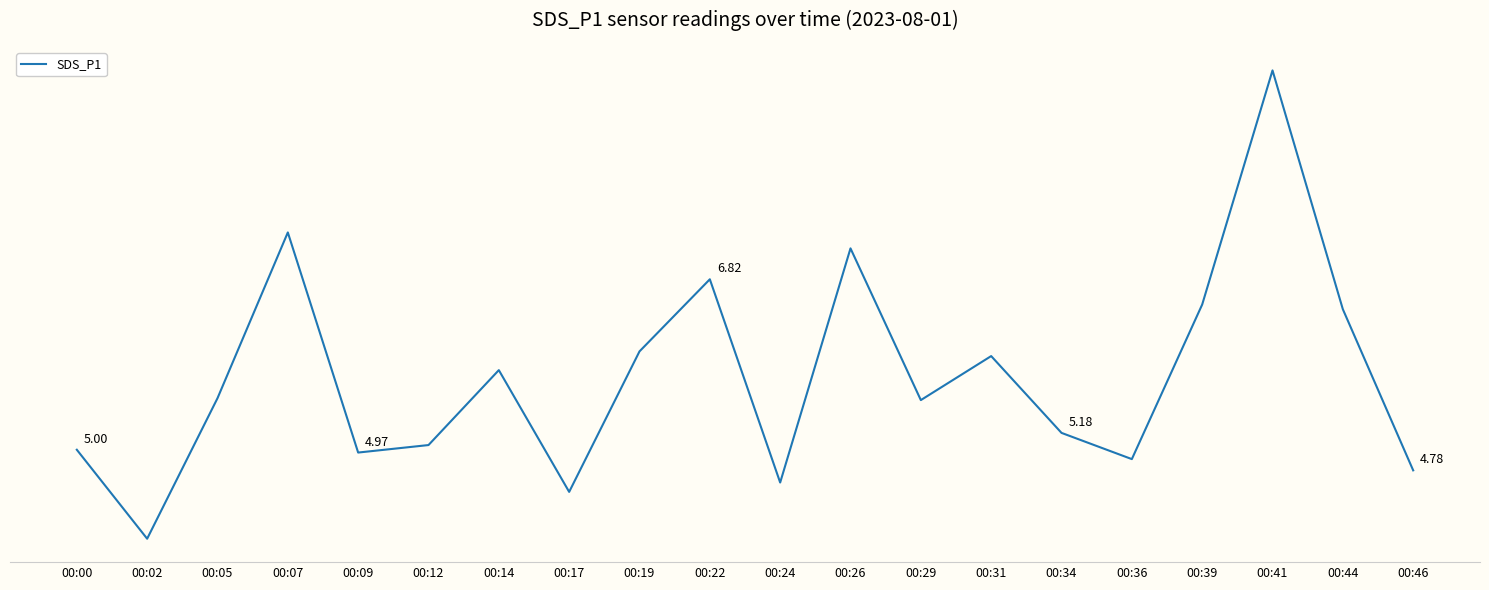

Where is the first local minimum?

00:02